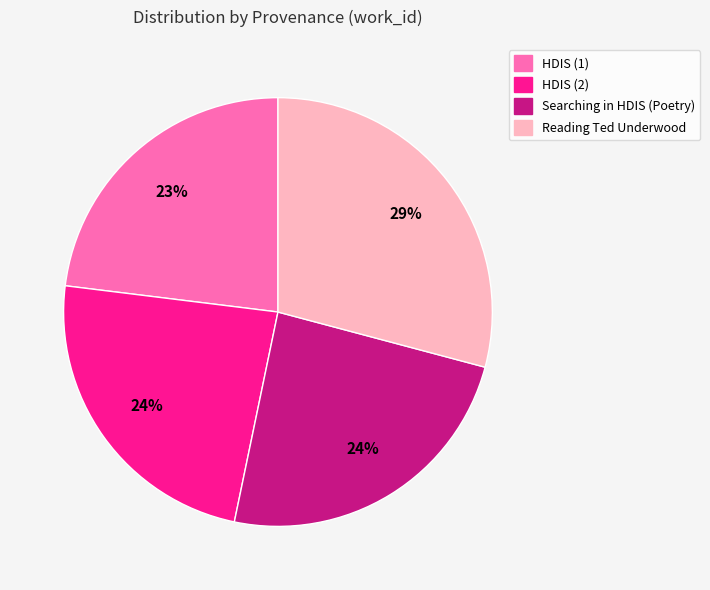

Is there a majority slice in this chart?

No